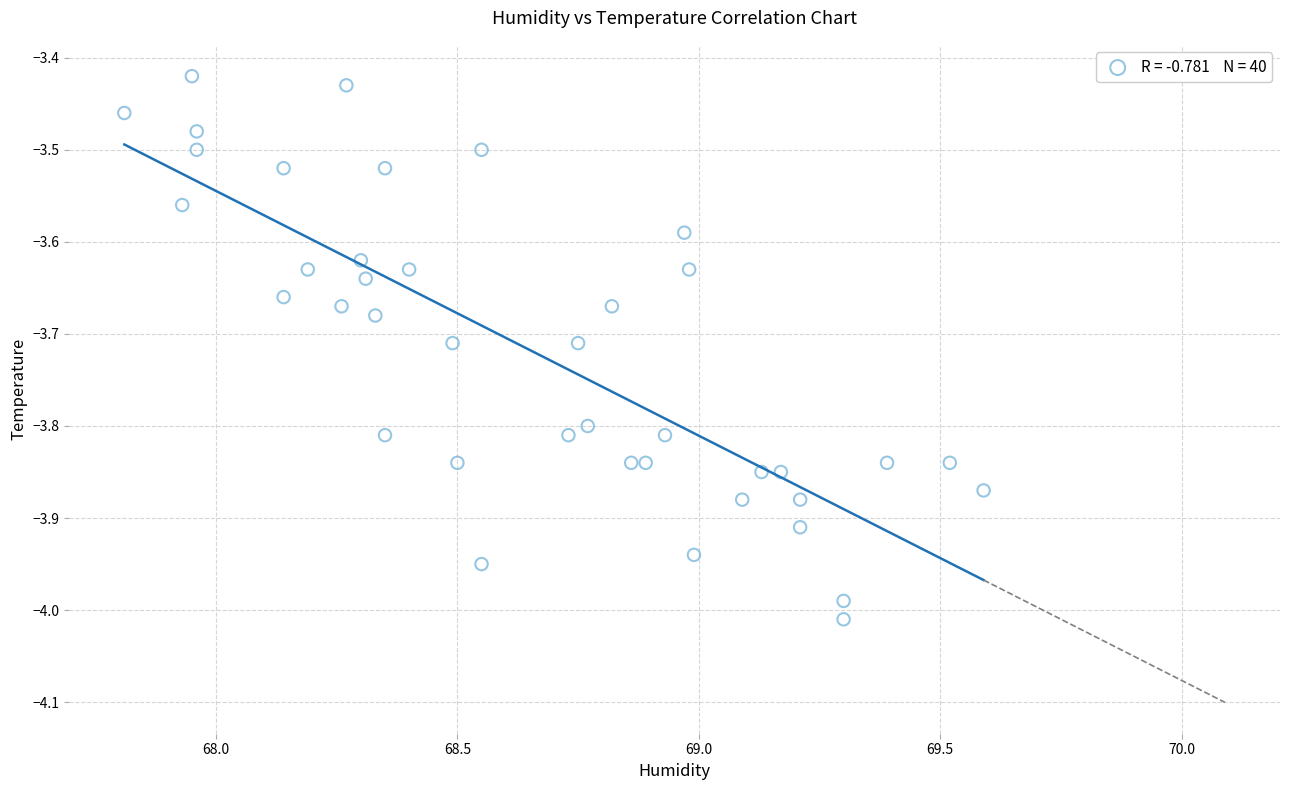

What is the range of X values (max minus min)?

1.8